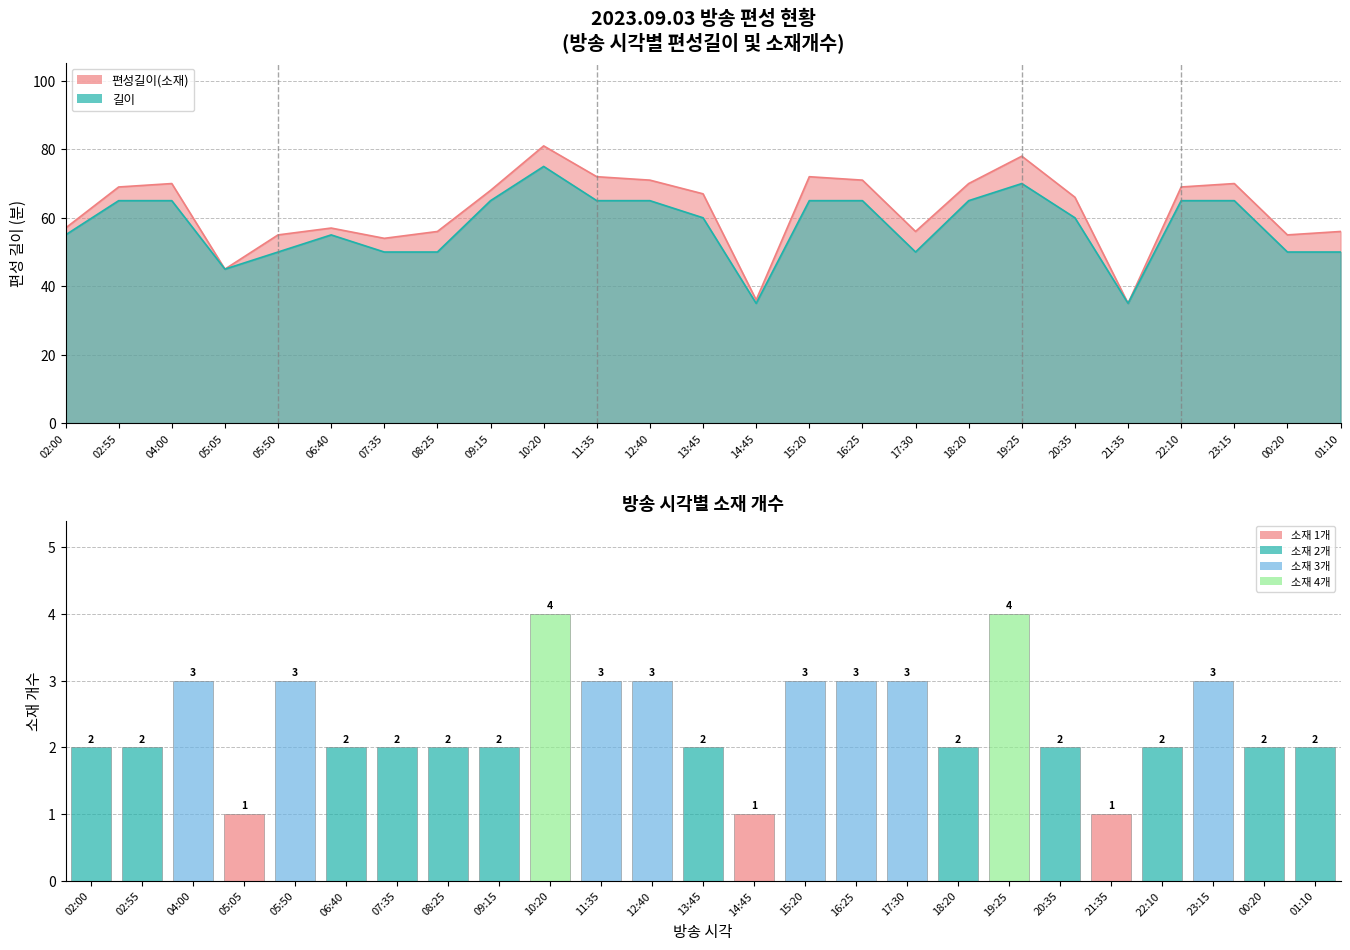

What is the sum of all values?

59